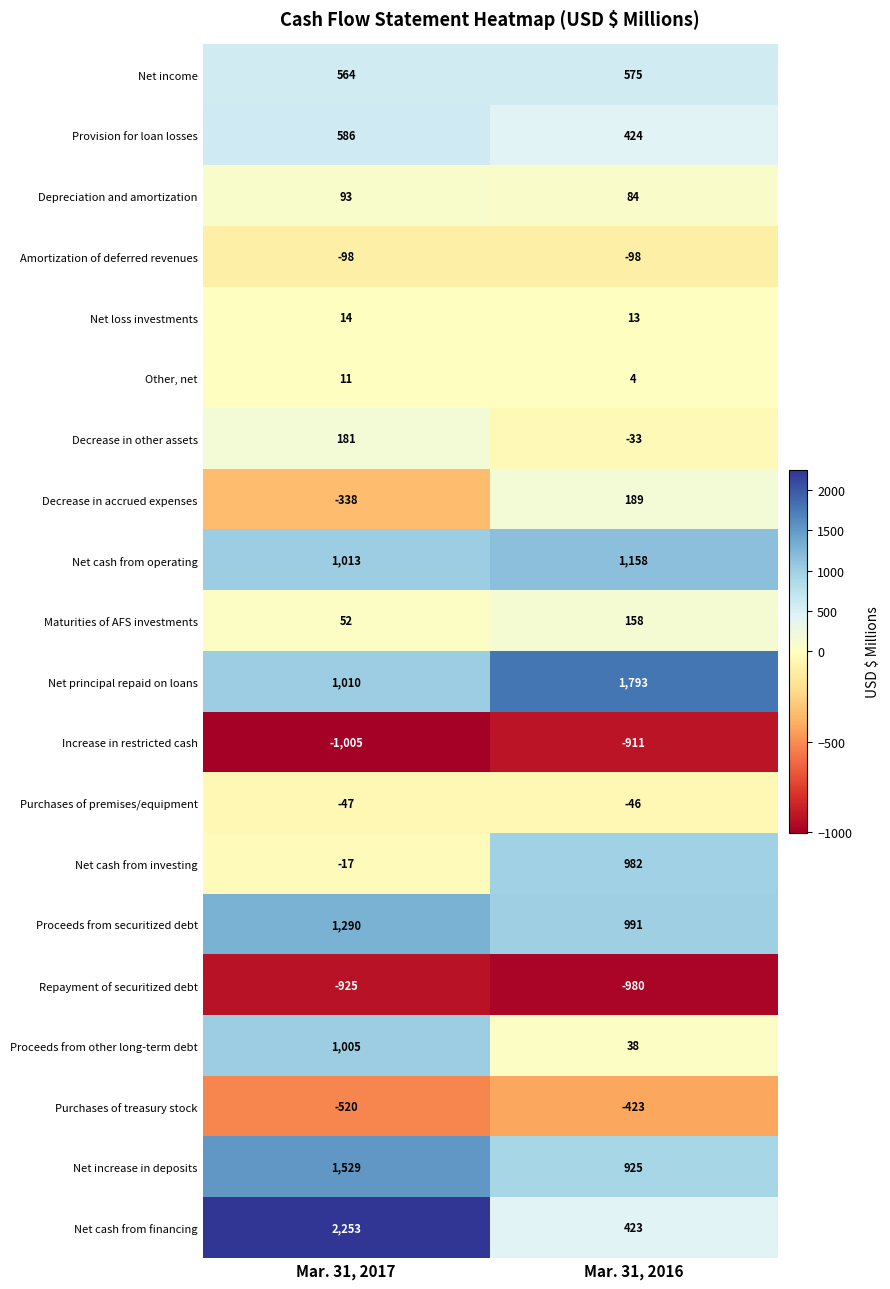

Rank the series by their maximum value, from lowest to highest.

Repayment of securitized debt, Increase in restricted cash, Purchases of treasury stock, Amortization of deferred revenues, Purchases of premises/equipment, Other, net, Net loss investments, Depreciation and amortization, Maturities of AFS investments, Decrease in other assets, Decrease in accrued expenses, Net income, Provision for loan losses, Net cash from investing, Proceeds from other long-term debt, Net cash from operating, Proceeds from securitized debt, Net increase in deposits, Net principal repaid on loans, Net cash from financing